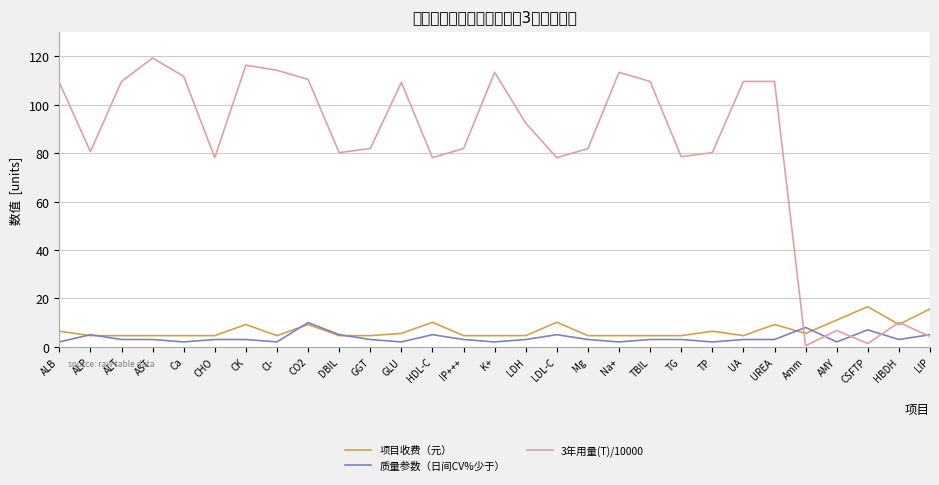

Where is the first local maximum for 质量参数（日间CV%少于）?

ALP